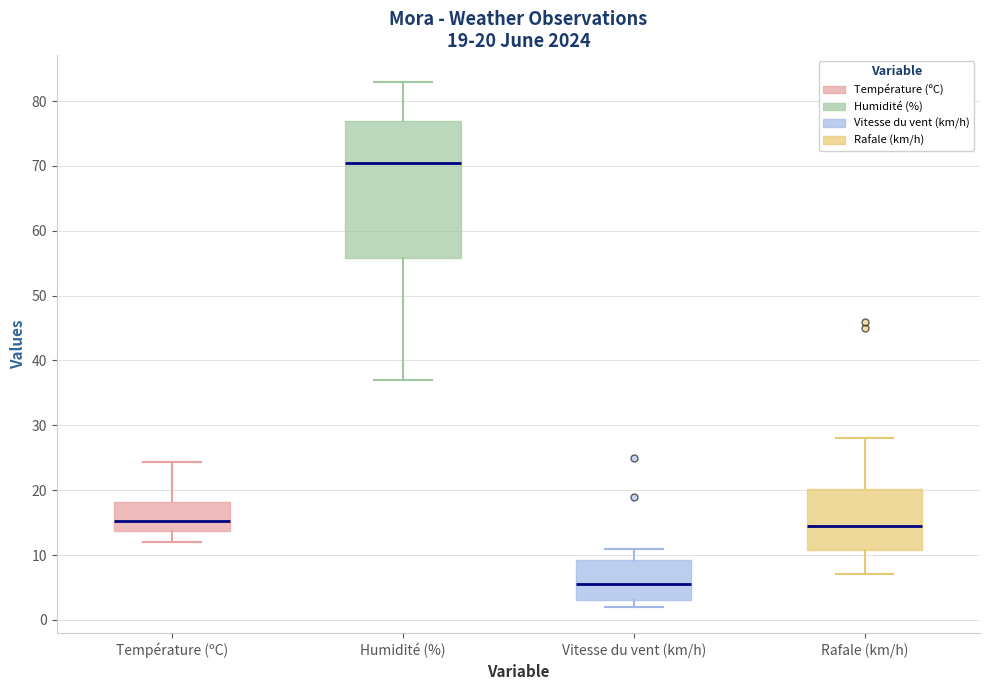

Comparing the boxes themselves (not the whiskers), which one is the tallest?

Humidité (%)